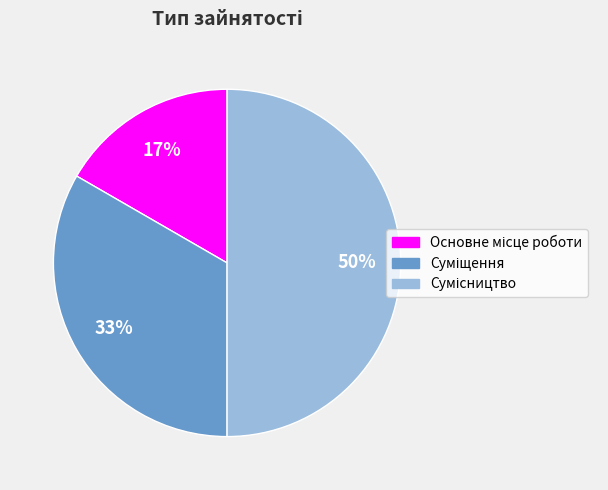

To the nearest percent, what is the difference between the largest and smallest slice percentages?

33%